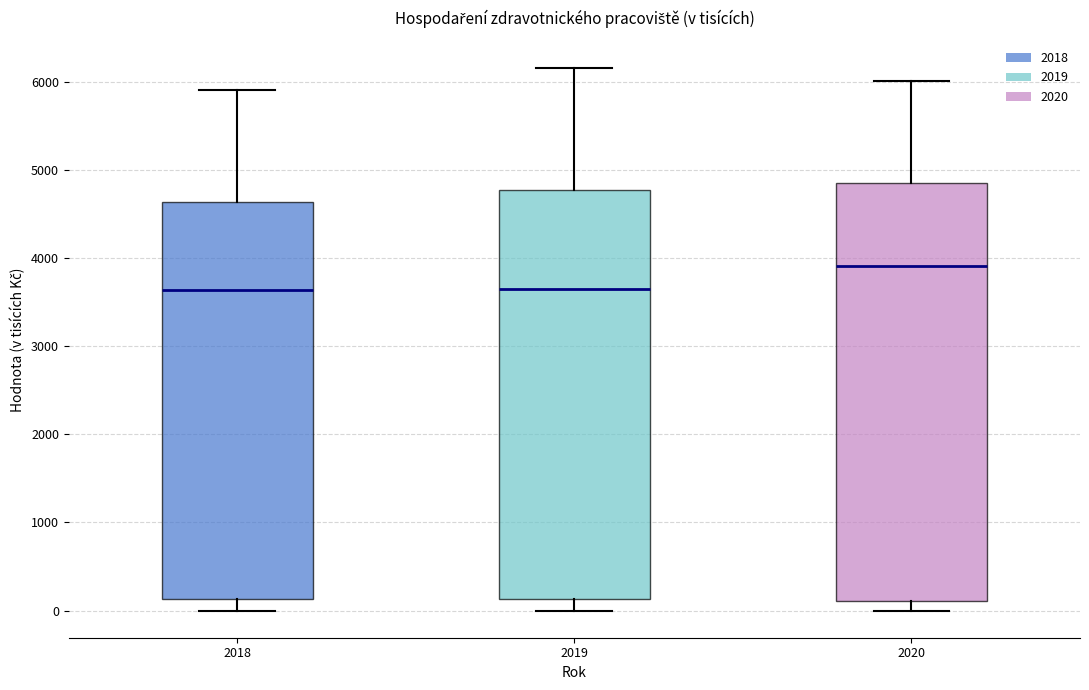

Where does the median line of the box at x = 2019 sit on the y-axis? The values are not printed on the chart, so give them approximately, as read against the axis.

3600